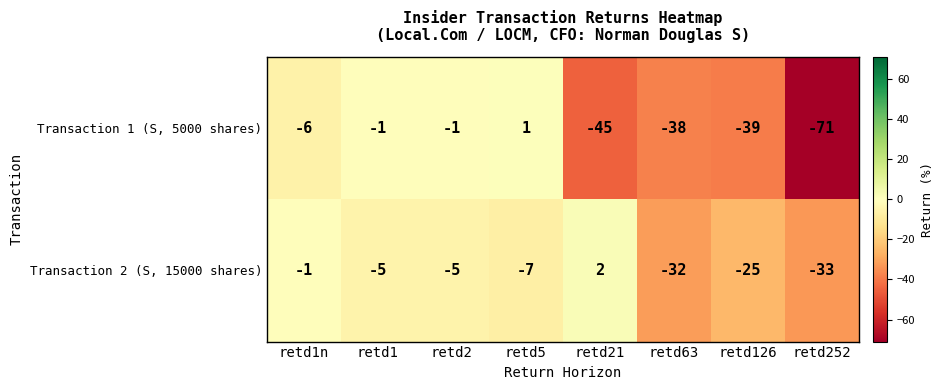

Which category has the highest value across all series?

retd21